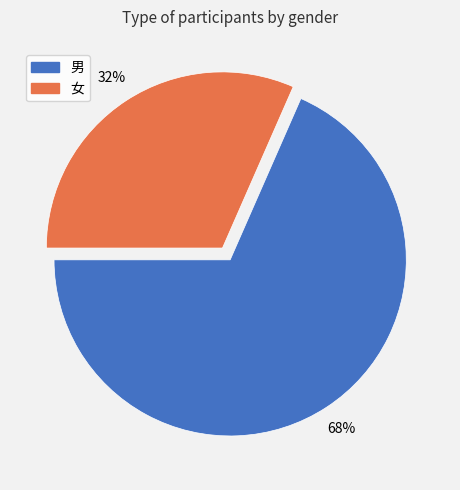

Which has a higher value, 男 or 女?

男